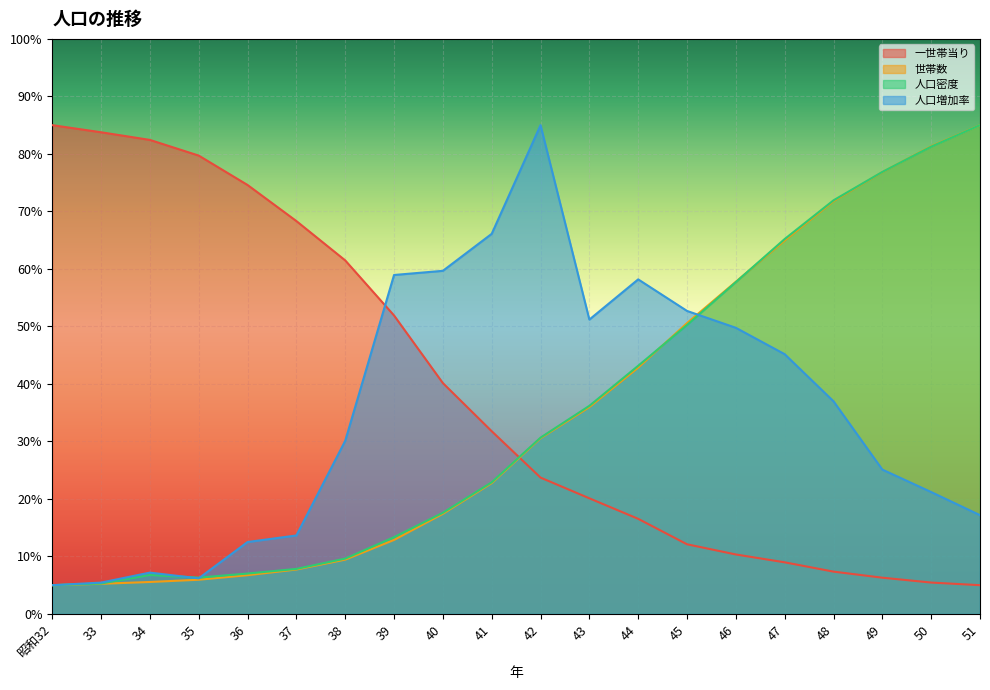

True or false: 一世帯当り has more than 1 interior local peaks.

False